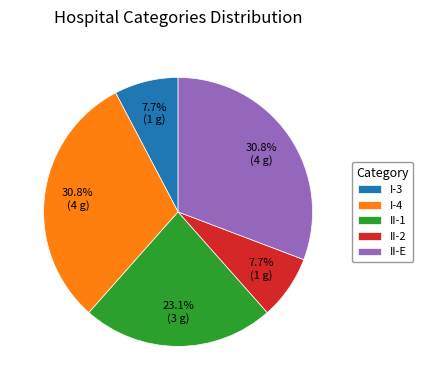

How many slices are in this pie chart?

5